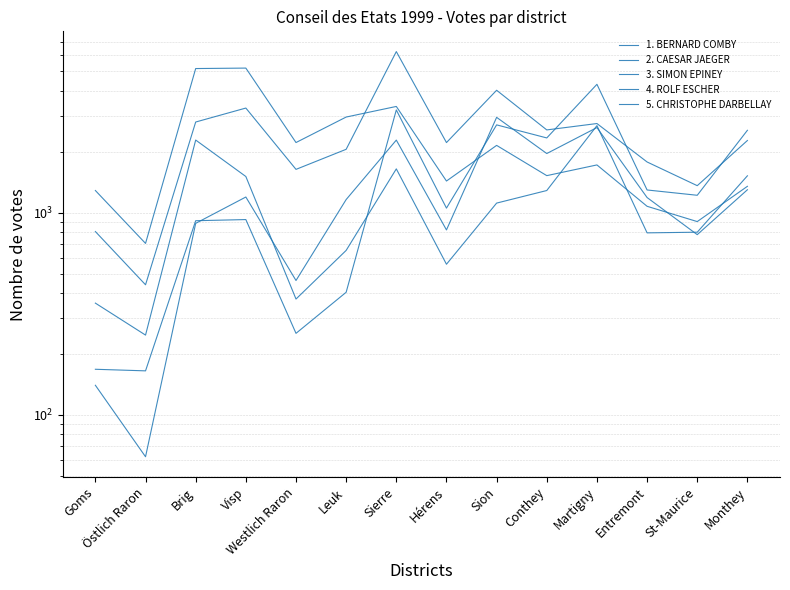

Reading left to right, list all the values displayed in this chart.

1. BERNARD COMBY: 168	165	913	925	253	404	3226	1054	2721	2345	4320	1296	1220	2558
2. CAESAR JAEGER: 357	248	2289	1511	374	651	1648	556	1116	1288	2697	795	801	1523
3. SIMON EPINEY: 807	440	2811	3296	1639	2060	6272	2224	4037	2569	2763	1783	1361	2277
4. ROLF ESCHER: 1288	705	5170	5197	2225	2975	3357	1435	2154	1526	1724	1076	904	1351
5. CHRISTOPHE DARBELLAY: 140	62	886	1196	462	1162	2288	822	2965	1963	2639	1189	779	1299